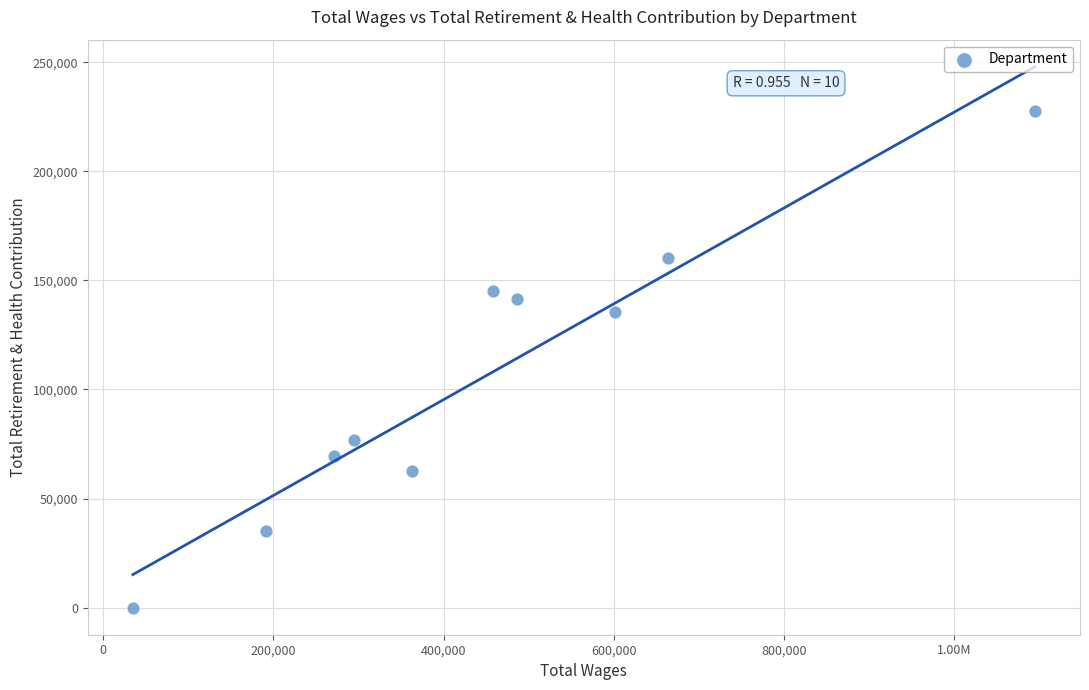

What Y value in the scatter plot is closest to 113832?

135587